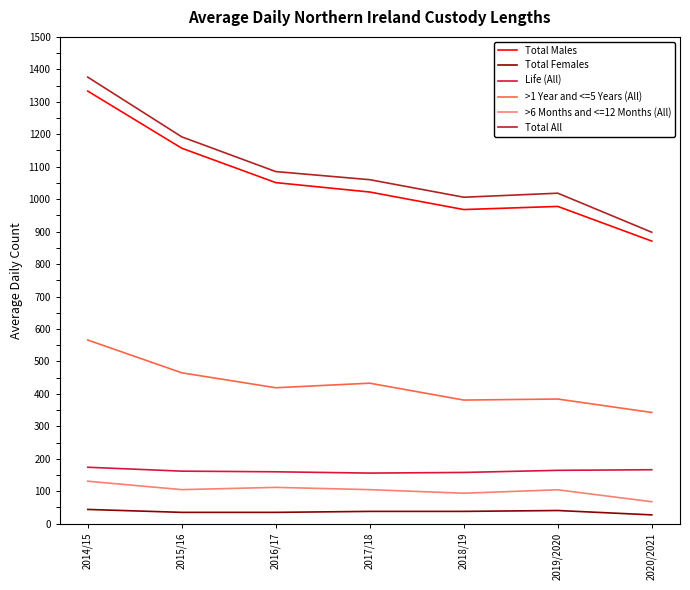

Between 2014/15 and 2020/2021, which series saw the biggest shift?

Total All